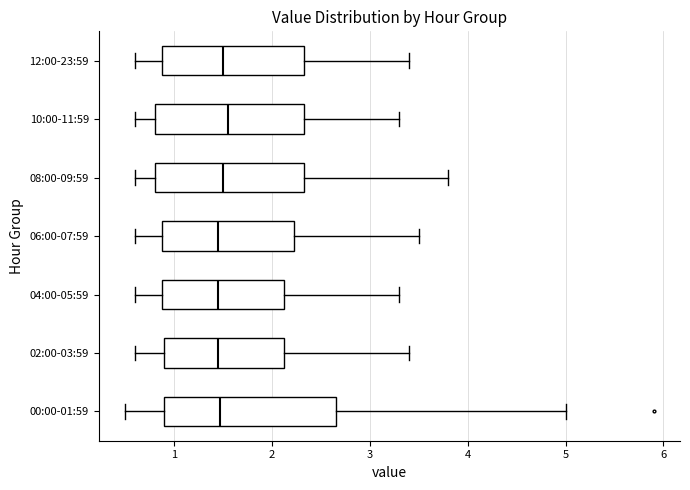

Reading bottom to top, read every box against the x-axis: the position of its median line, the range the box covers, and the ends of its whiskers. The values are not printed on the chart, so give them approximately, as read against the axis.

00:00-01:59: median 1.5, box 0.9 to 2.7, whiskers 0.5 to 5.0
02:00-03:59: median 1.5, box 0.9 to 2.1, whiskers 0.6 to 3.4
04:00-05:59: median 1.5, box 0.9 to 2.1, whiskers 0.6 to 3.3
06:00-07:59: median 1.5, box 0.9 to 2.2, whiskers 0.6 to 3.5
08:00-09:59: median 1.5, box 0.8 to 2.3, whiskers 0.6 to 3.8
10:00-11:59: median 1.6, box 0.8 to 2.3, whiskers 0.6 to 3.3
12:00-23:59: median 1.5, box 0.9 to 2.3, whiskers 0.6 to 3.4